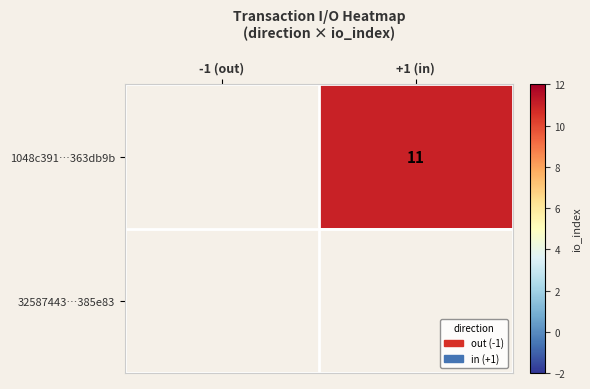

Rank the series by their average value, from highest to lowest.

1048c391…363db9b, 32587443…385e83